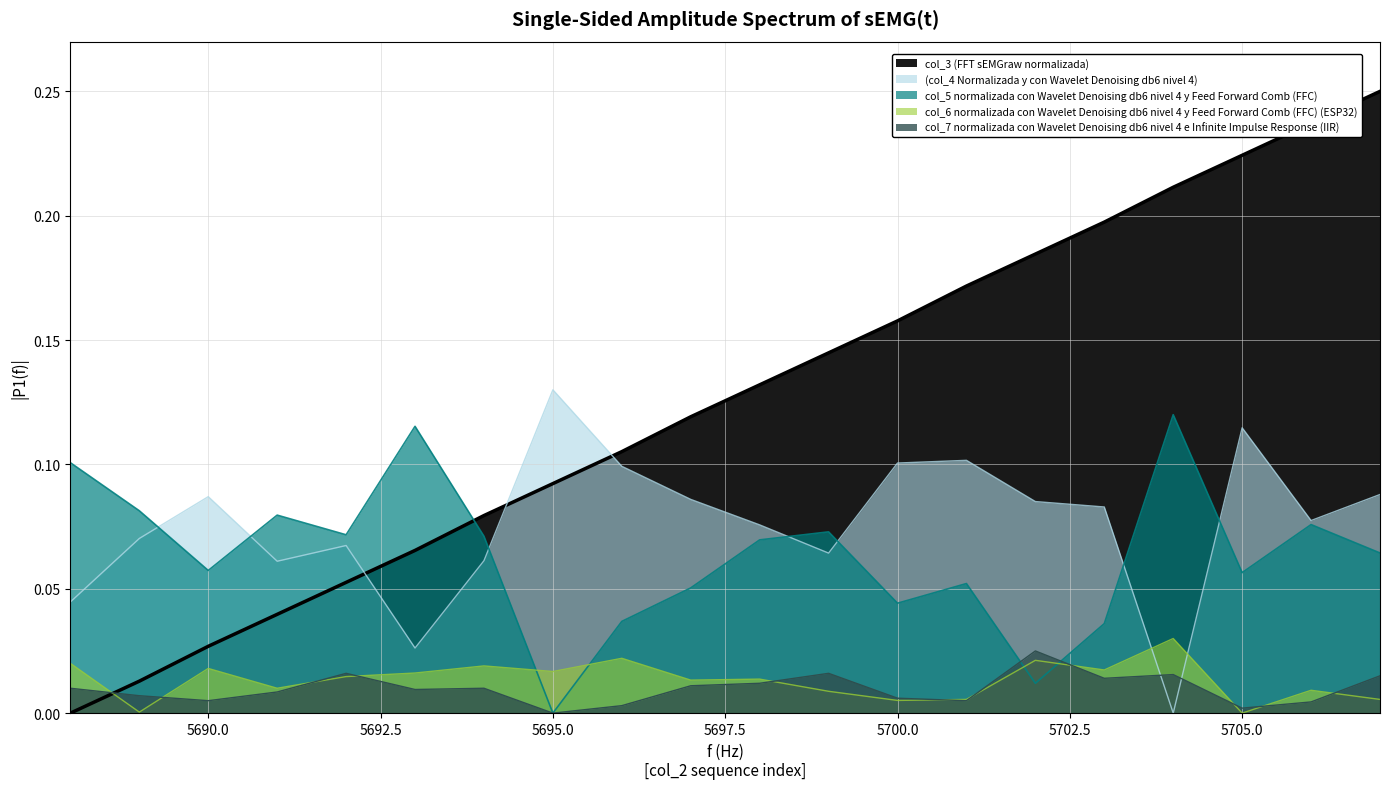

The value of col_5 at 5696 is 0.0. True or false?

False